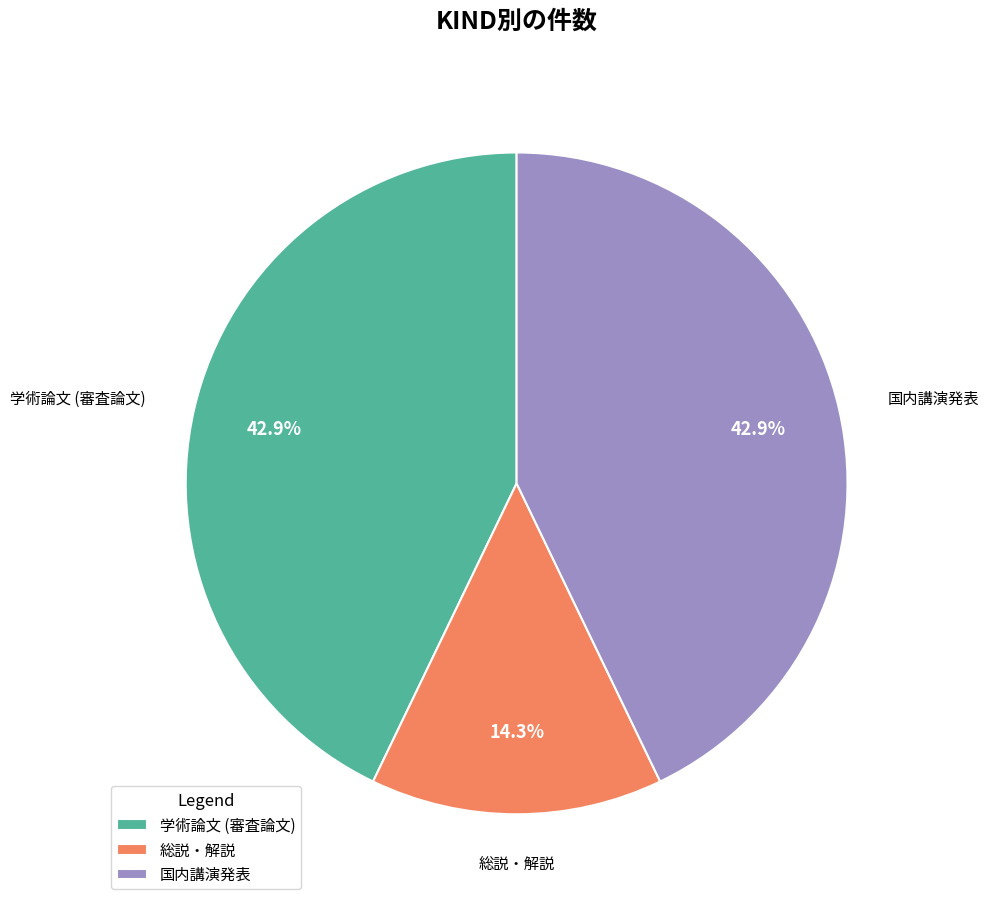

Combined, do 学術論文 (審査論文) and 国内講演発表 account for over 50%?

Yes